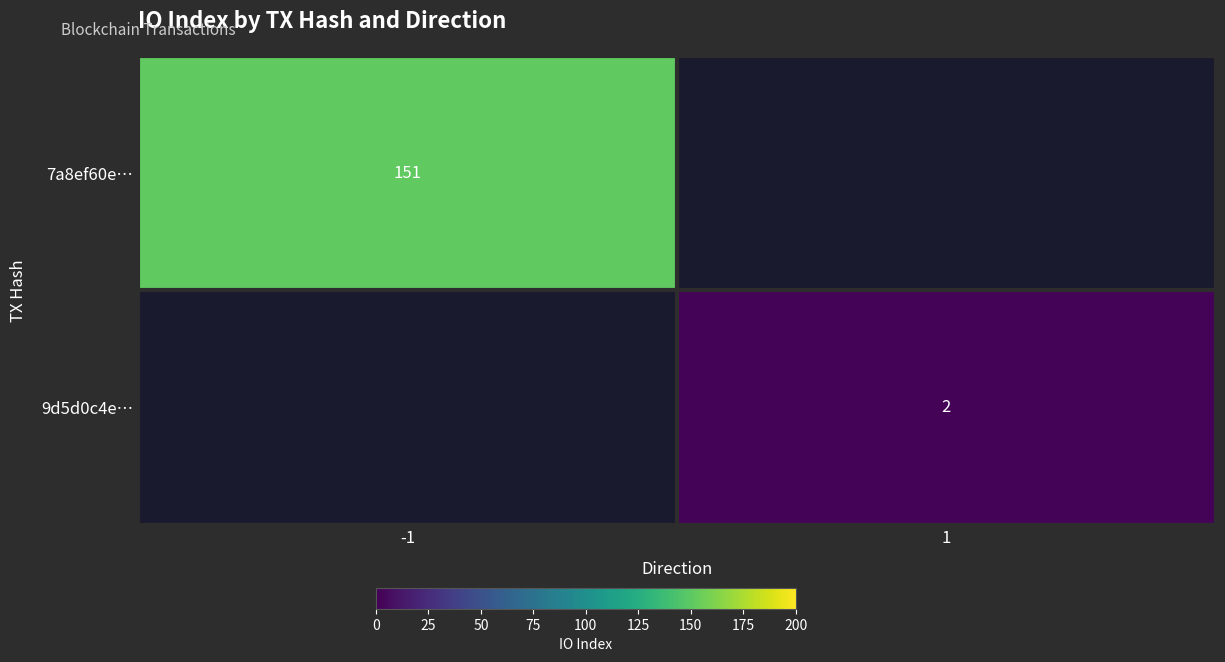

Which label corresponds to the smallest value in the chart?

1